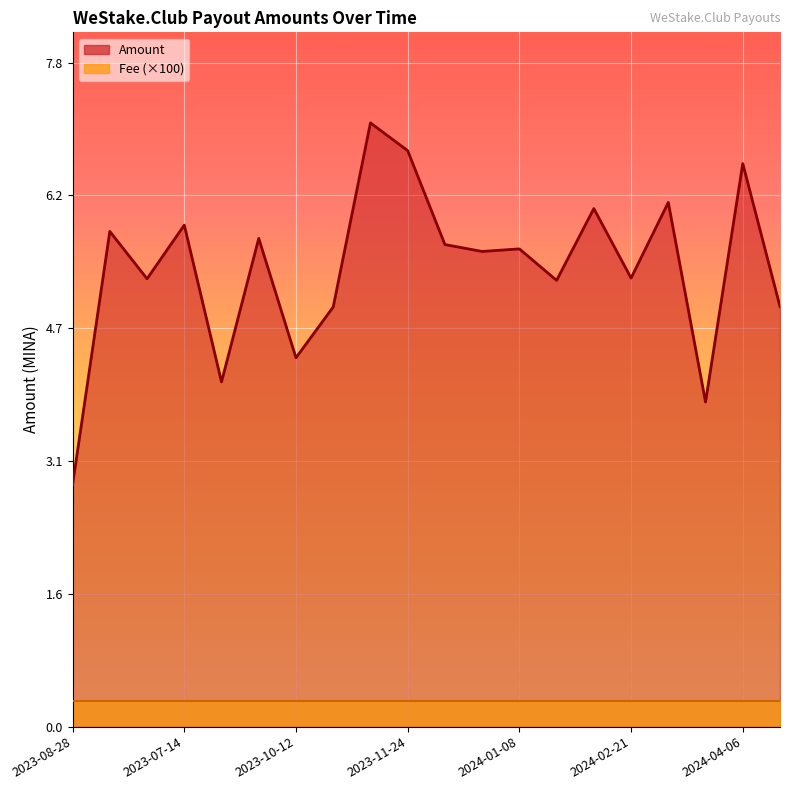

At which category does the data reach its first local valley?

2023-07-29